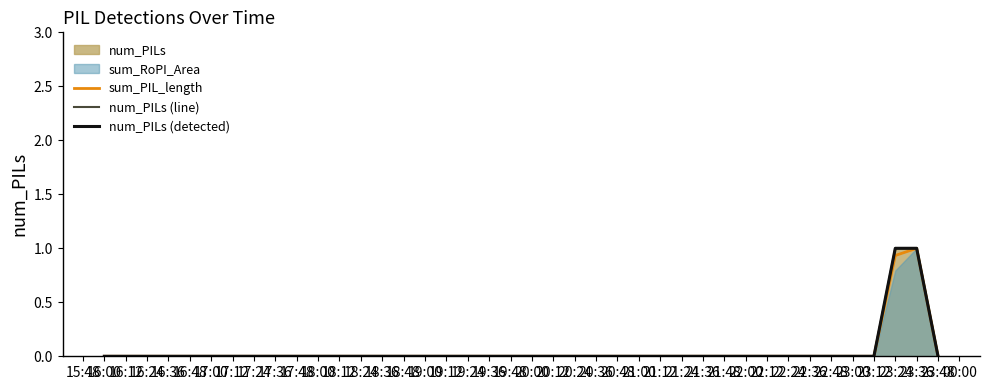

How many data points in num_PILs (detected) are above 0?

2